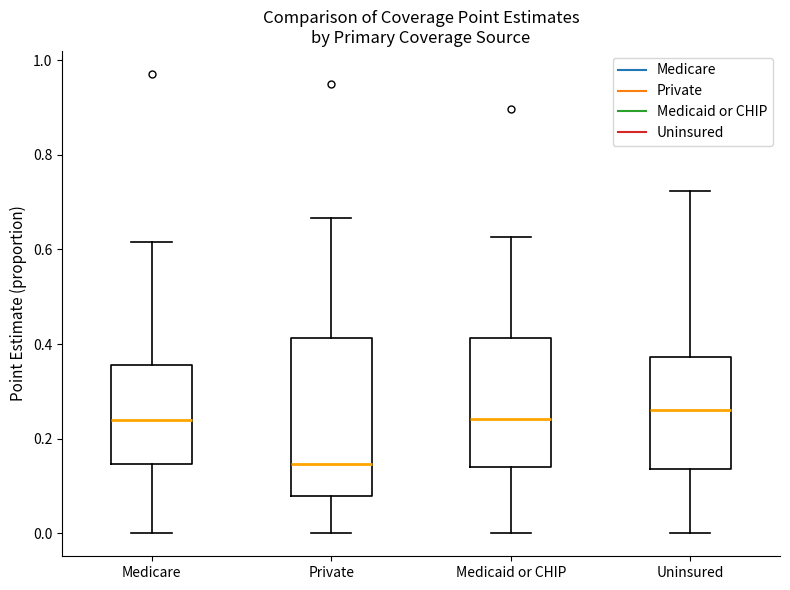

Reading left to right, read every box against the y-axis: the position of its median line, the range the box covers, and the ends of its whiskers. The values are not printed on the chart, so give them approximately, as read against the axis.

Medicare: median 0.24, box 0.14 to 0.36, whiskers 0.00 to 0.62
Private: median 0.14, box 0.08 to 0.42, whiskers 0.00 to 0.66
Medicaid or CHIP: median 0.24, box 0.14 to 0.42, whiskers 0.00 to 0.62
Uninsured: median 0.26, box 0.14 to 0.38, whiskers 0.00 to 0.72